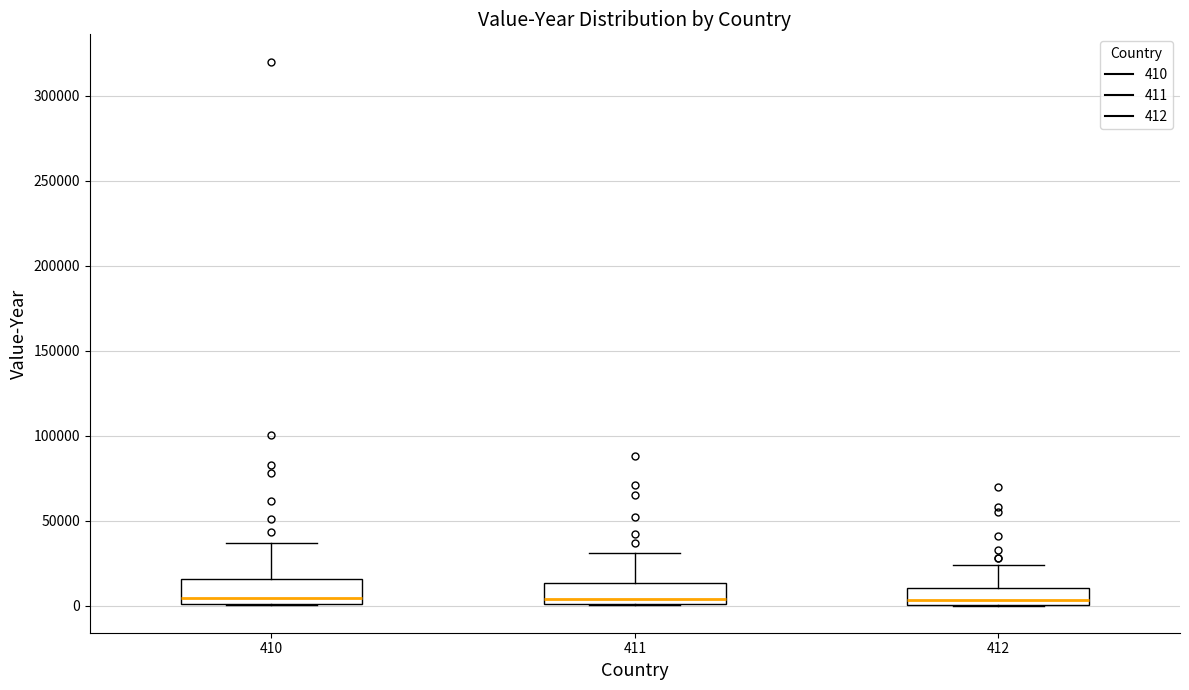

Reading left to right, read every box against the y-axis: the position of its median line, the range the box covers, and the ends of its whiskers. The values are not printed on the chart, so give them approximately, as read against the axis.

410: median 5000, box 0 to 15000, whiskers 0 to 35000
411: median 5000, box 0 to 15000, whiskers 0 to 30000
412: median 5000, box 0 to 10000, whiskers 0 to 25000